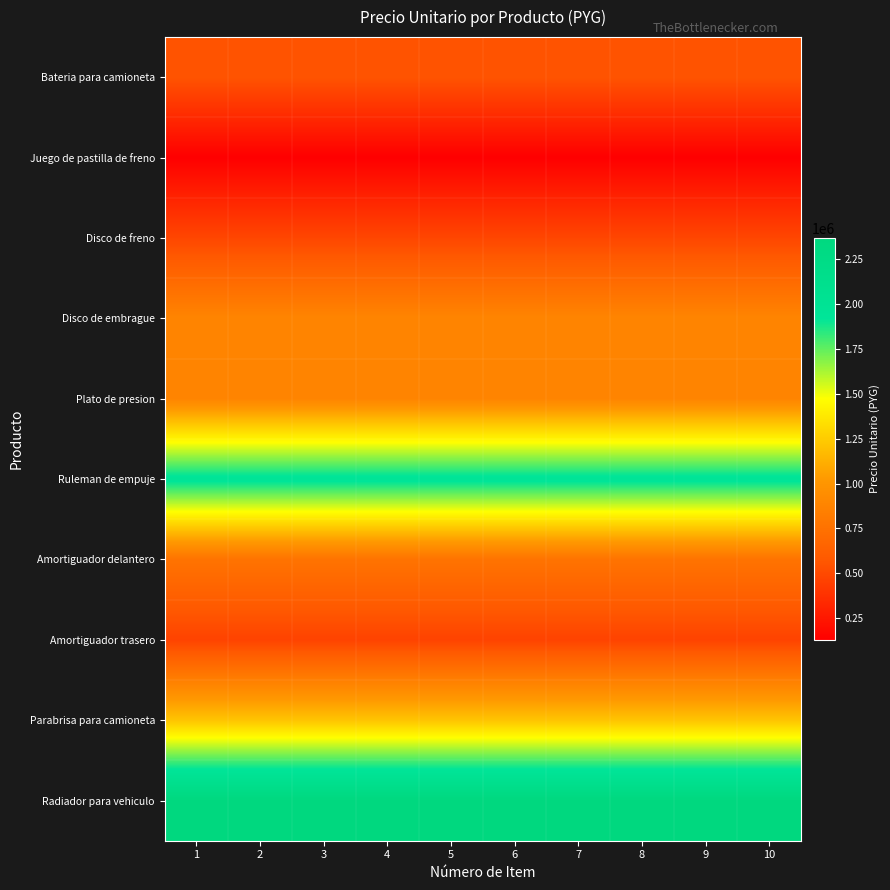

What is the spread (max minus min) of values at 4?

2241332